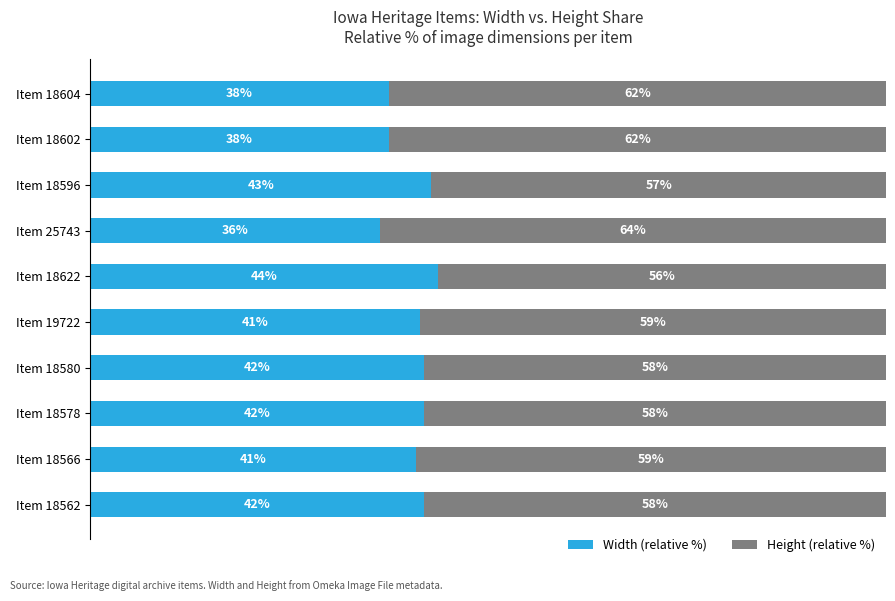

Which category has the lowest value in the Width (relative %) series?

Item 25743